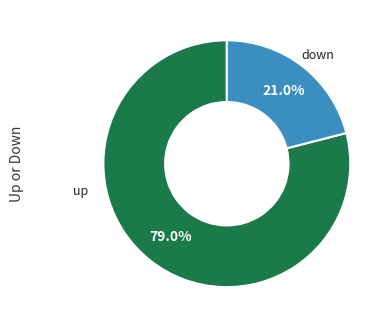

Is there any slice that represents more than half of the pie?

Yes